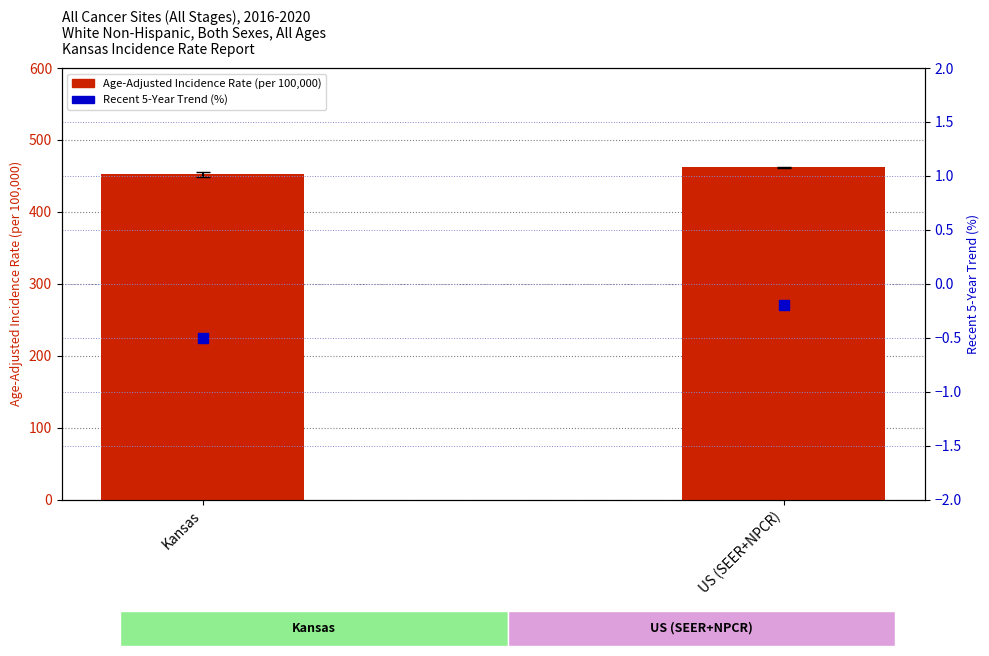

Which series contains the highest Y value?

Age-Adjusted Incidence Rate